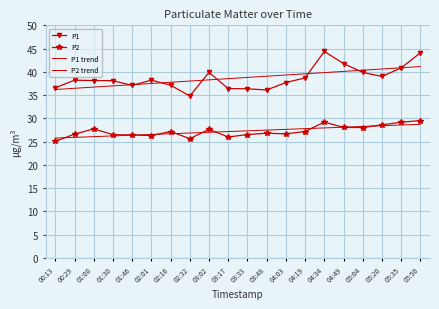

What is the minimum value for P2?

25.1